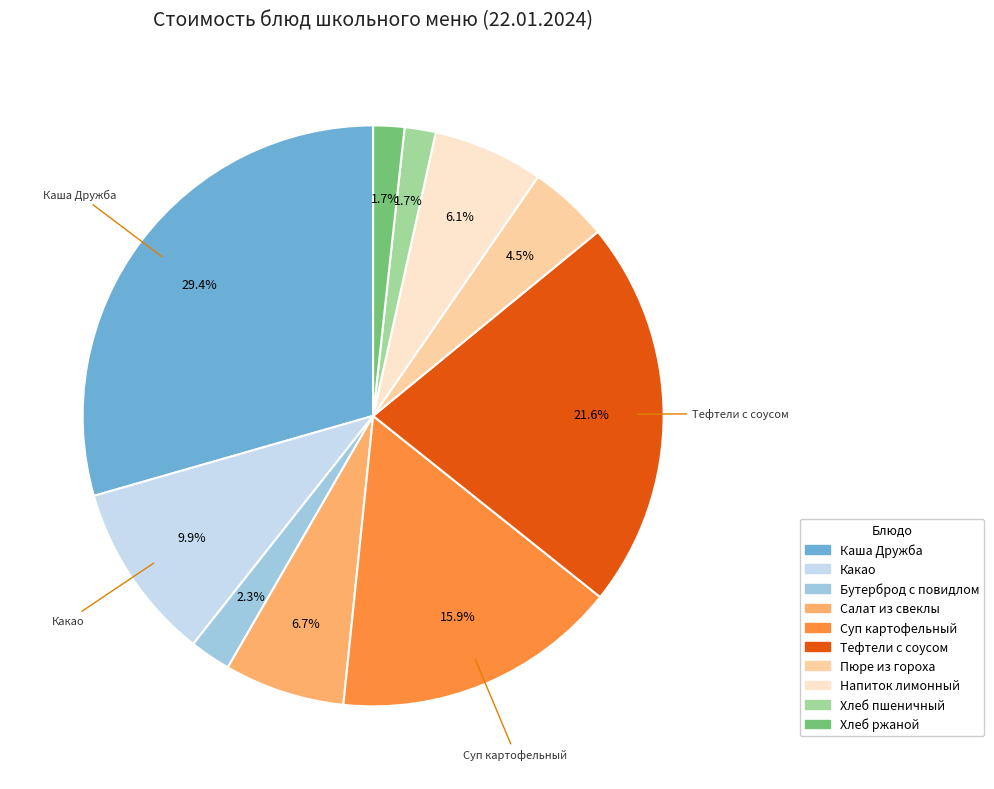

What portion of the pie excludes Салат из свеклы?

93.3%